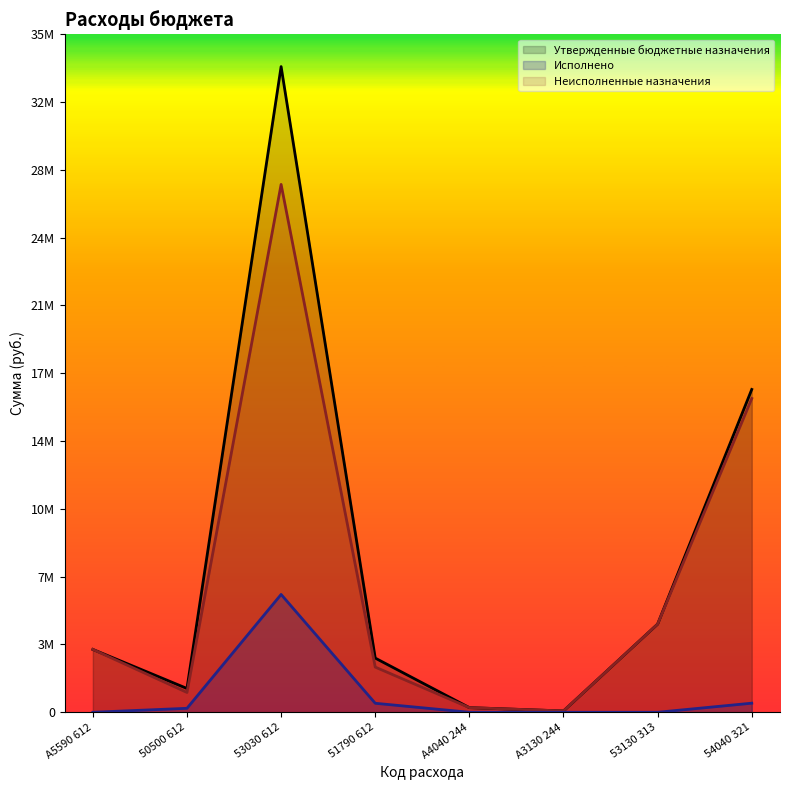

Is it true that Утвержденные бюджетные назначения equals 69400.0 at А3130 244?

True